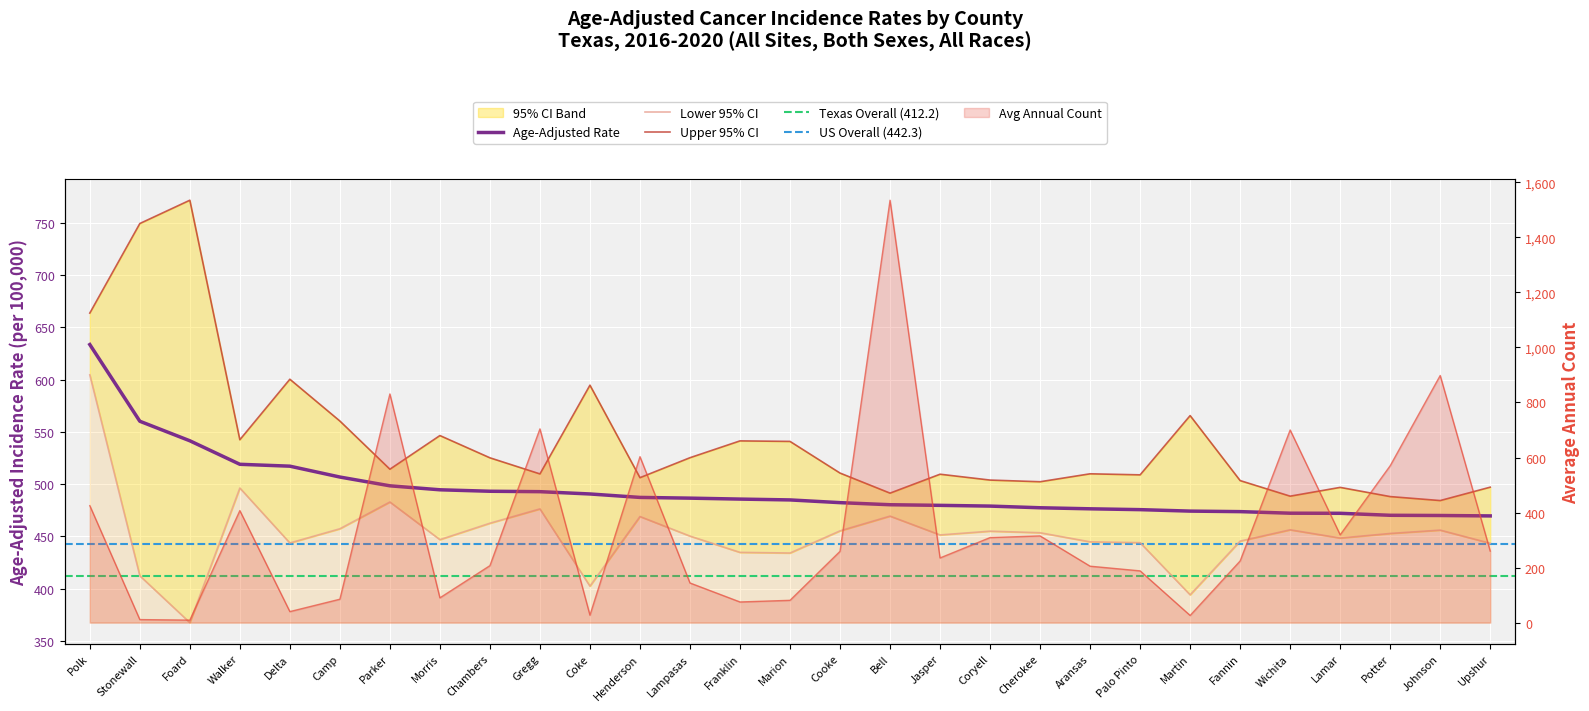

True or false: Upper 95% CI has a value of 314.7 at Lampasas.

False